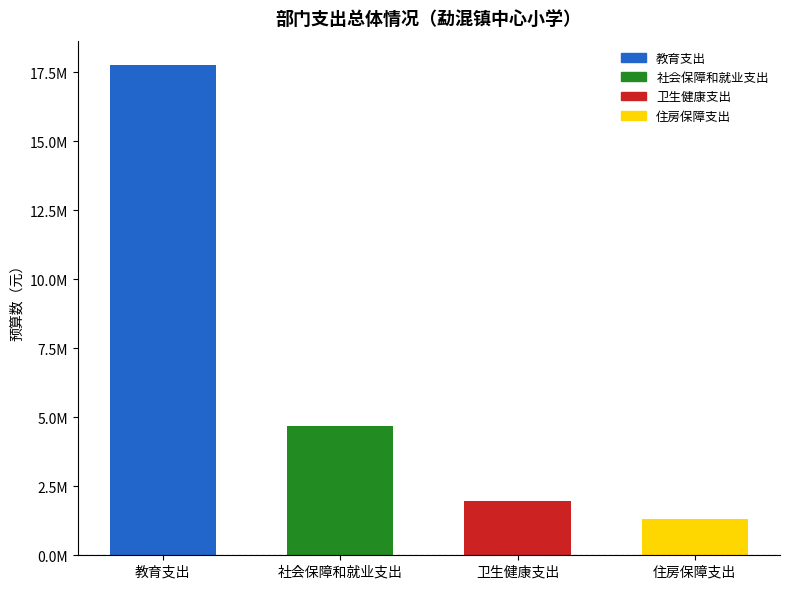

What is the difference between the values at 住房保障支出 and 教育支出?

16422843.0